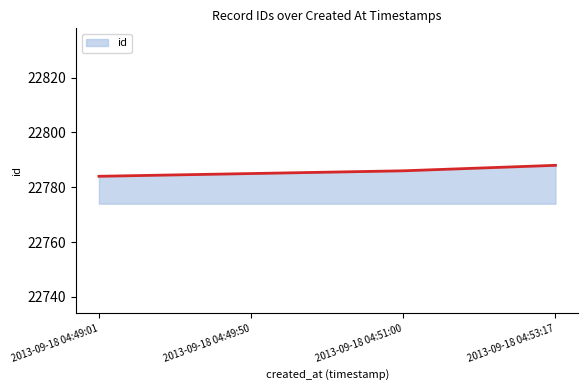

Rank the categories by value from lowest to highest.

2013-09-18 04:49:01, 2013-09-18 04:49:50, 2013-09-18 04:51:00, 2013-09-18 04:53:17